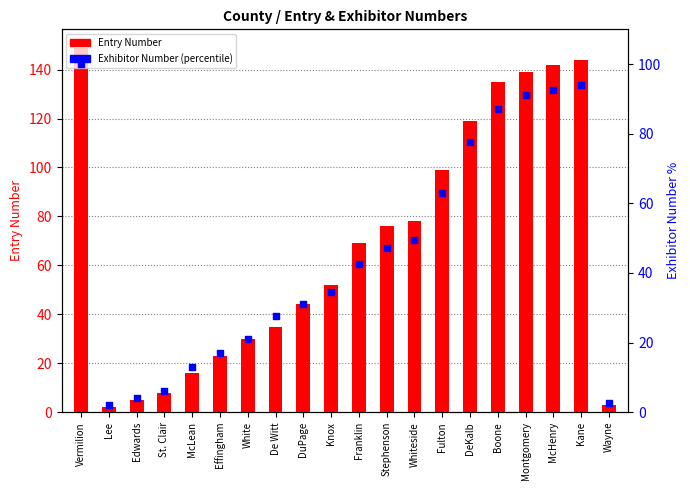

At which category is the sum across all series the highest?

Vermilion